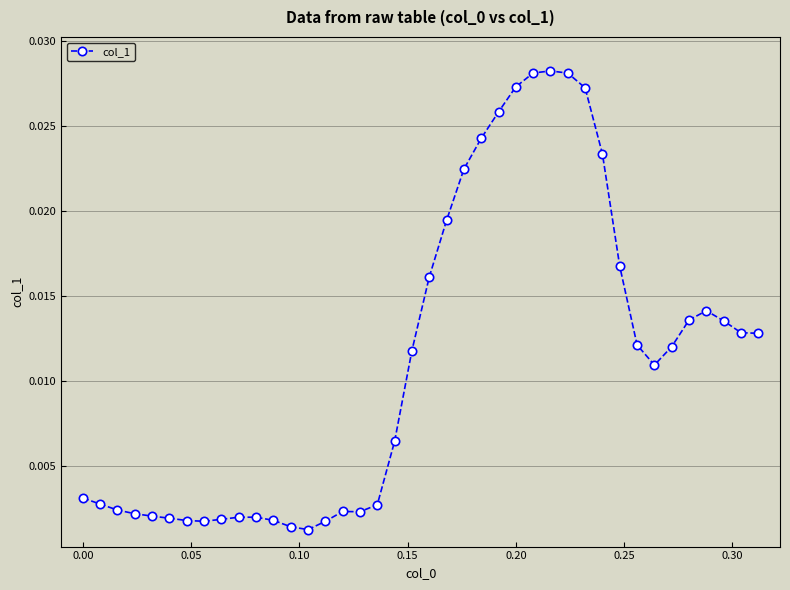

What is the sum of all values?

0.4